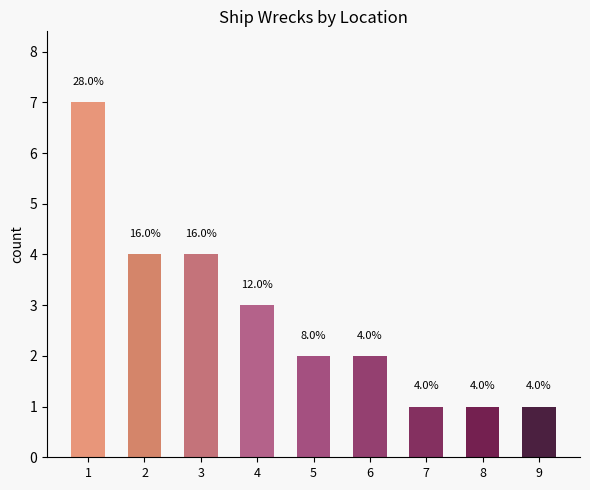

List the labels in order of value, smallest first.

7, 8, 9, 5, 6, 4, 2, 3, 1